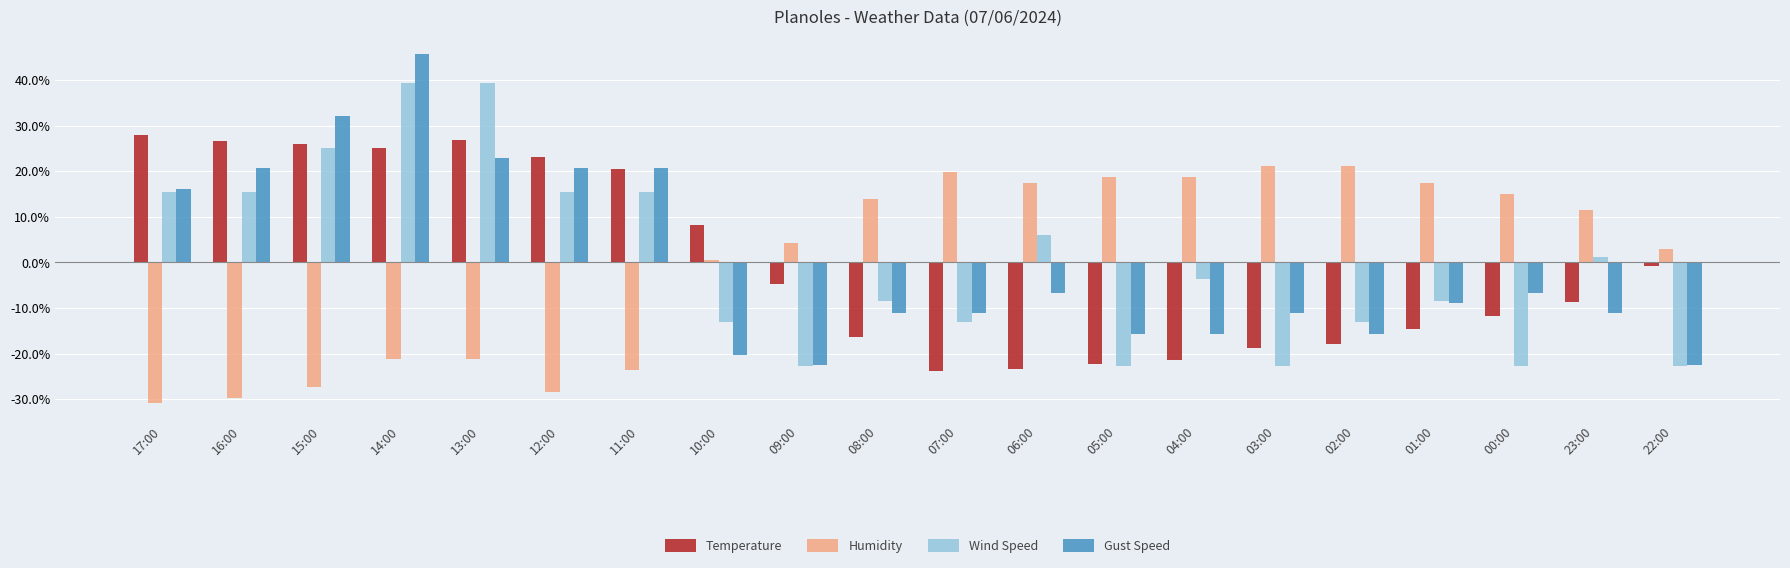

What are all the series names shown in the legend?

Temperature, Humidity, Wind Speed, Gust Speed